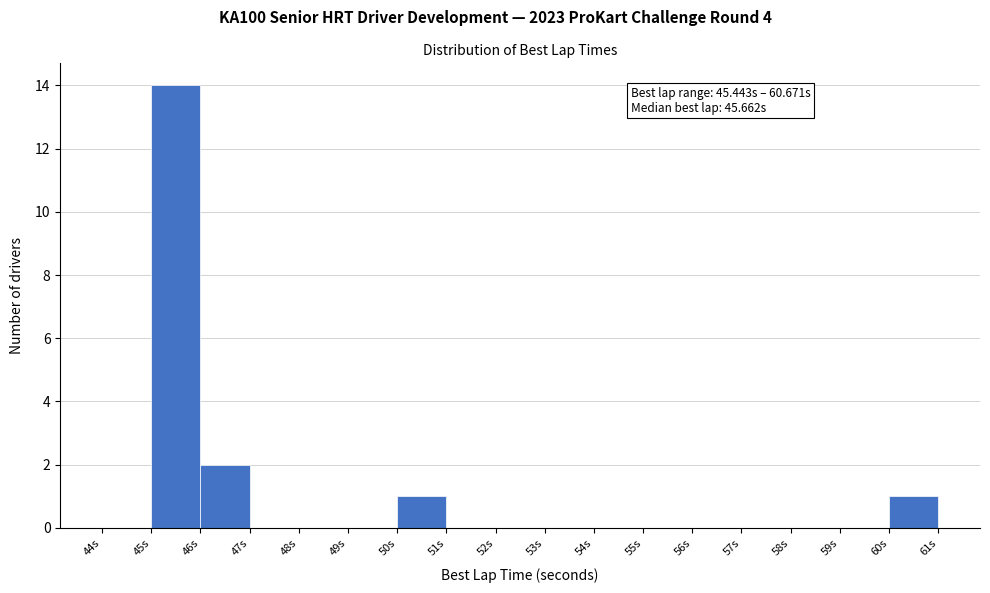

Which range on the x-axis has the tallest bar?

45 to 46